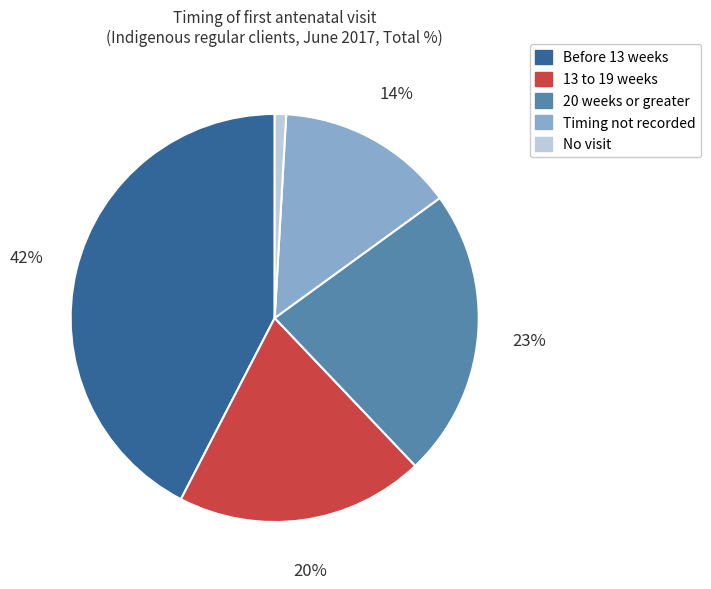

To the nearest percent, what percentage of the pie is 13 to 19 weeks?

20%